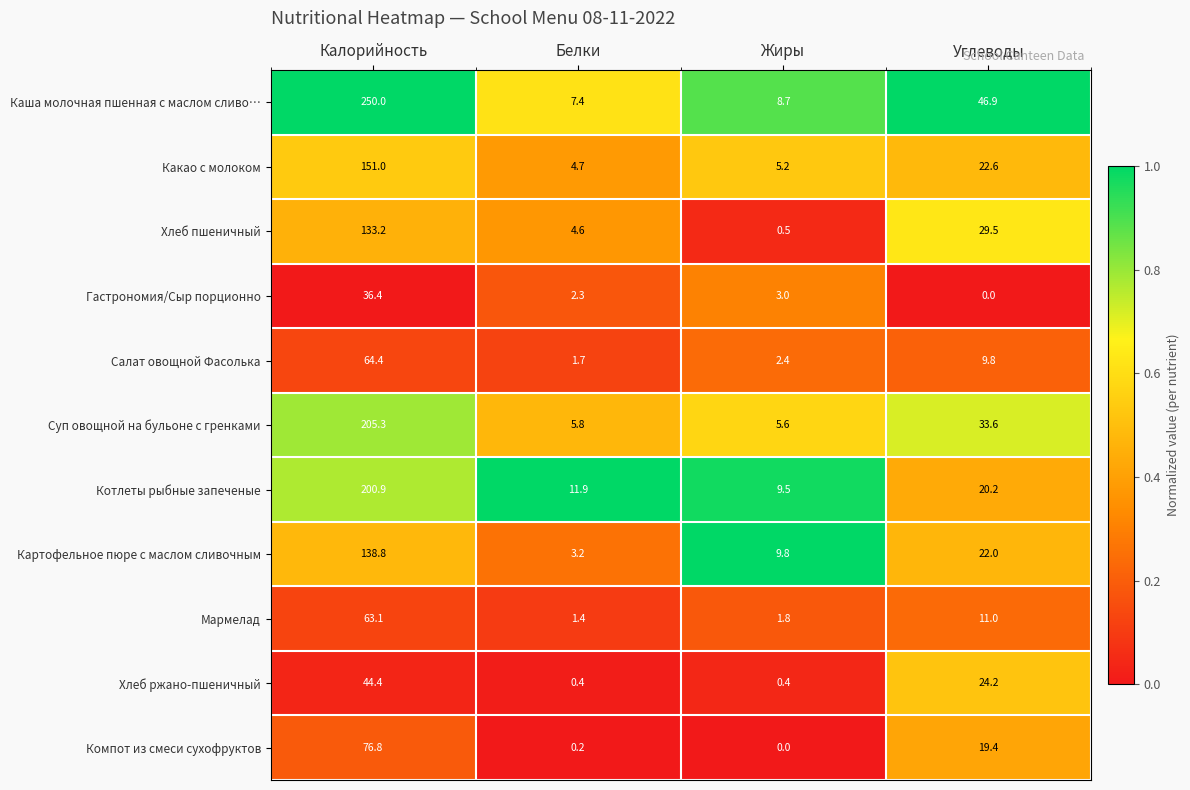

Which series has the largest range (max minus min)?

Каша молочная пшенная с маслом сливо…